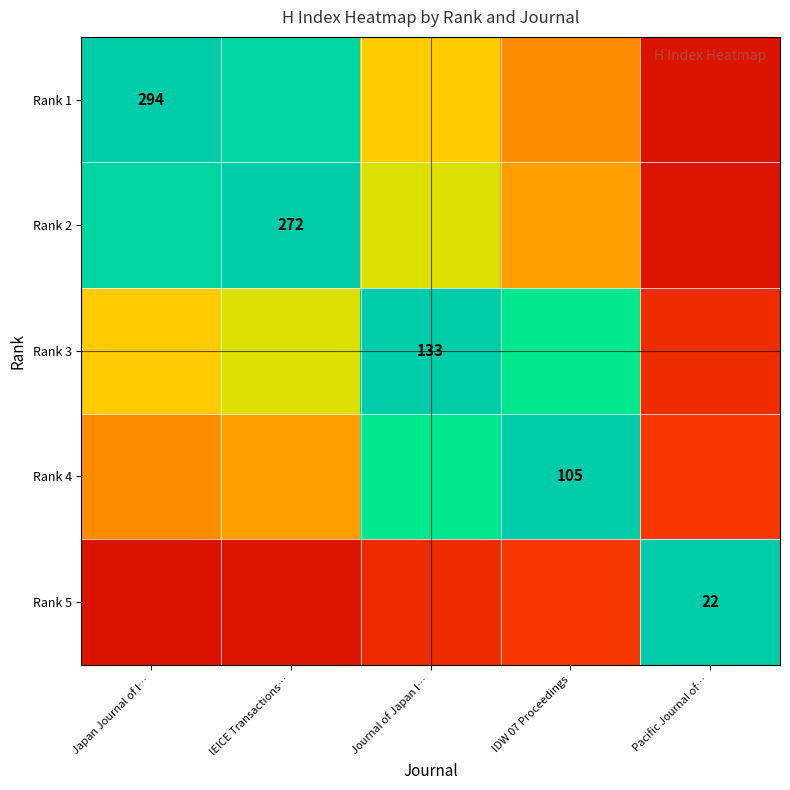

Is the value of Rank 4 at IDW 07 Proceedings greater than the value of Rank 3 at Journal of Japan I…?

No